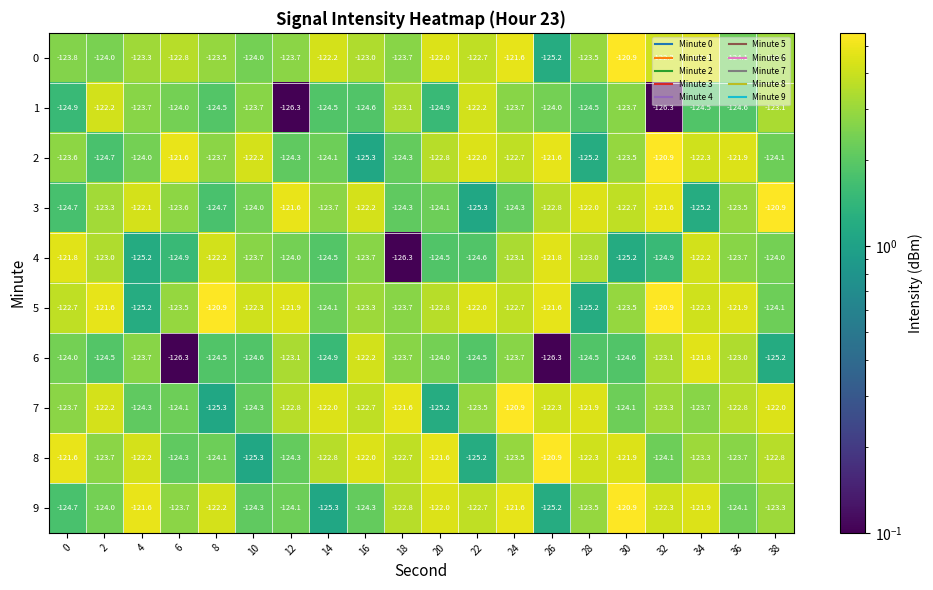

What is the sum of the 9 values at 14 and 24?

-246.9